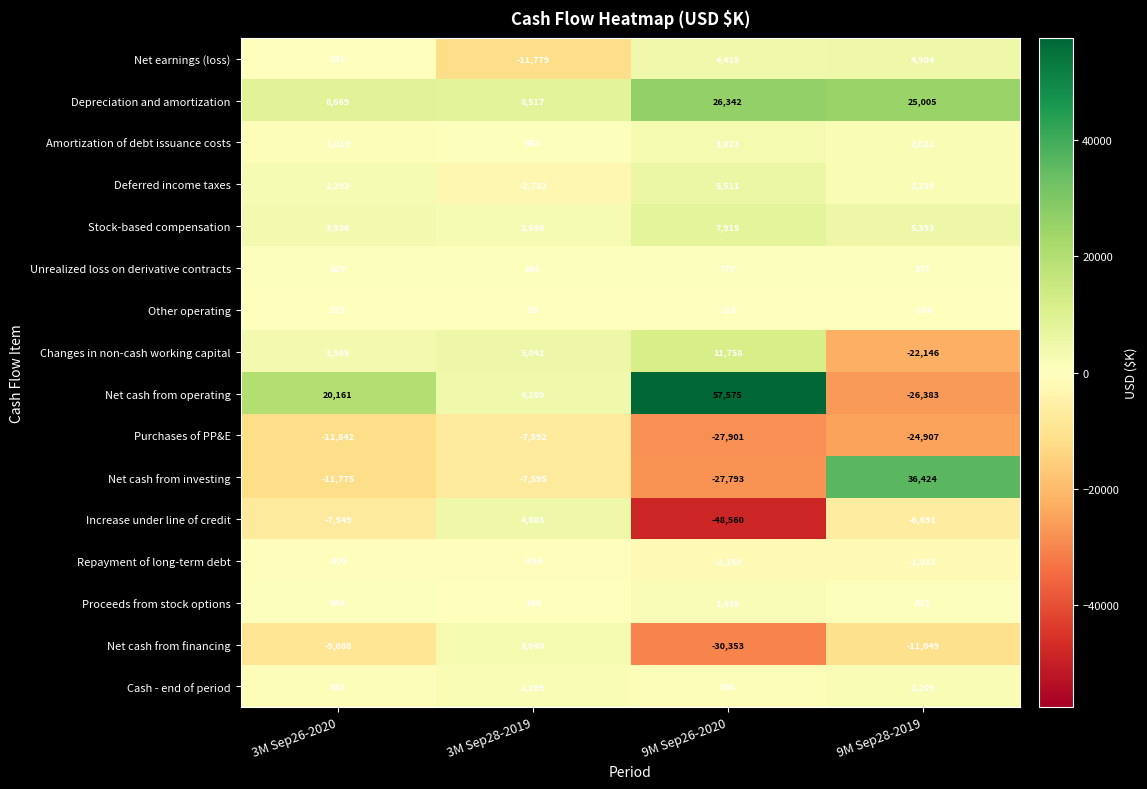

What is the total value across all series at 3M Sep28-2019?

1744